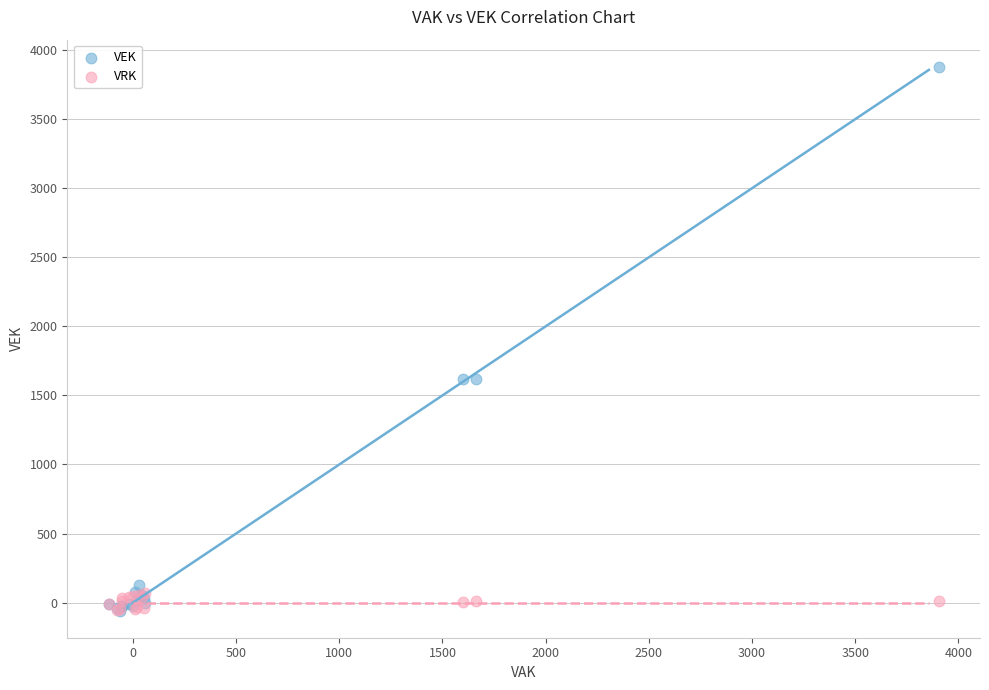

What are all the series names shown in the legend?

VEK, VRK